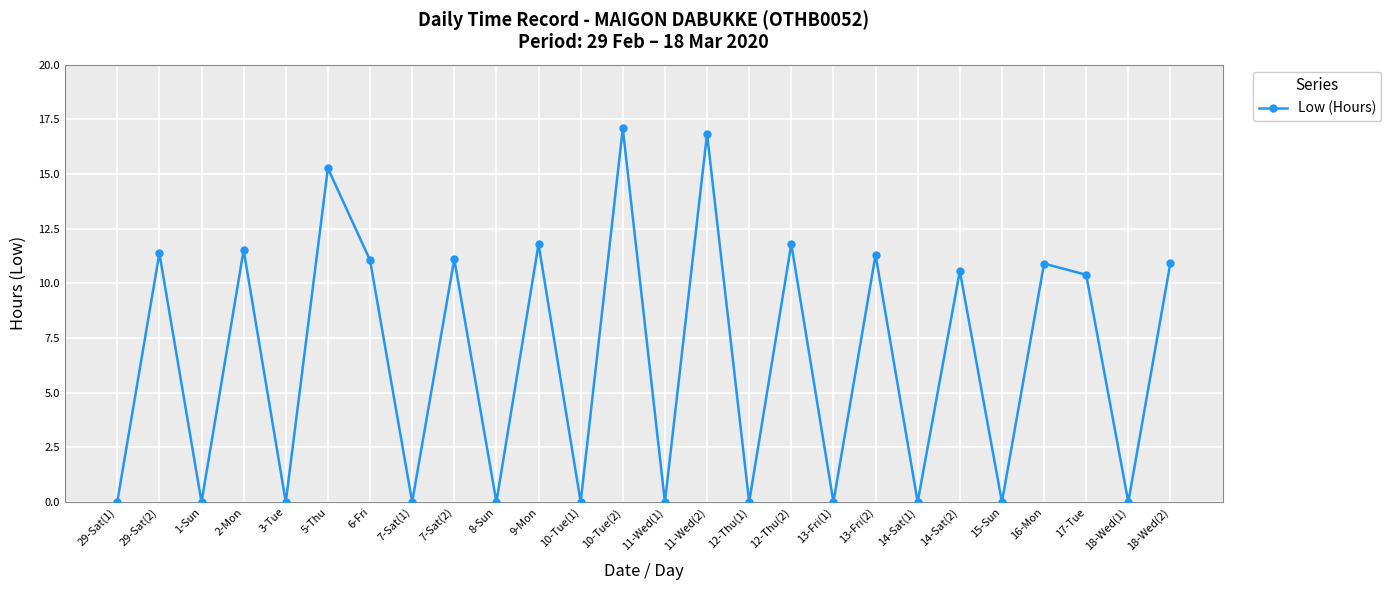

Is it true that the value at 5-Thu is 15.3?

True